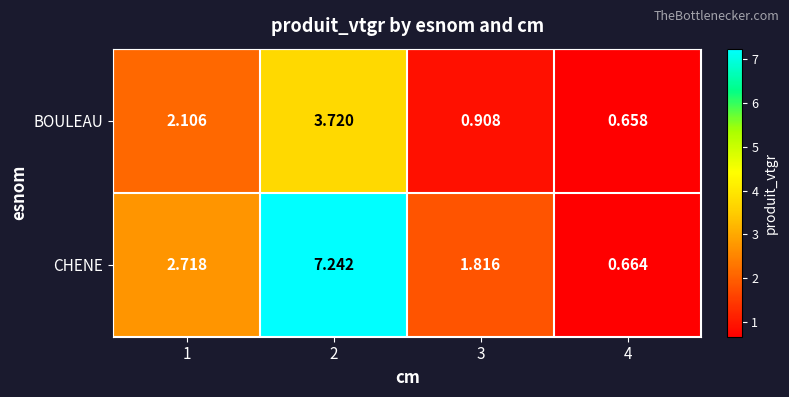

Which series changed the most between 1 and 2?

CHENE